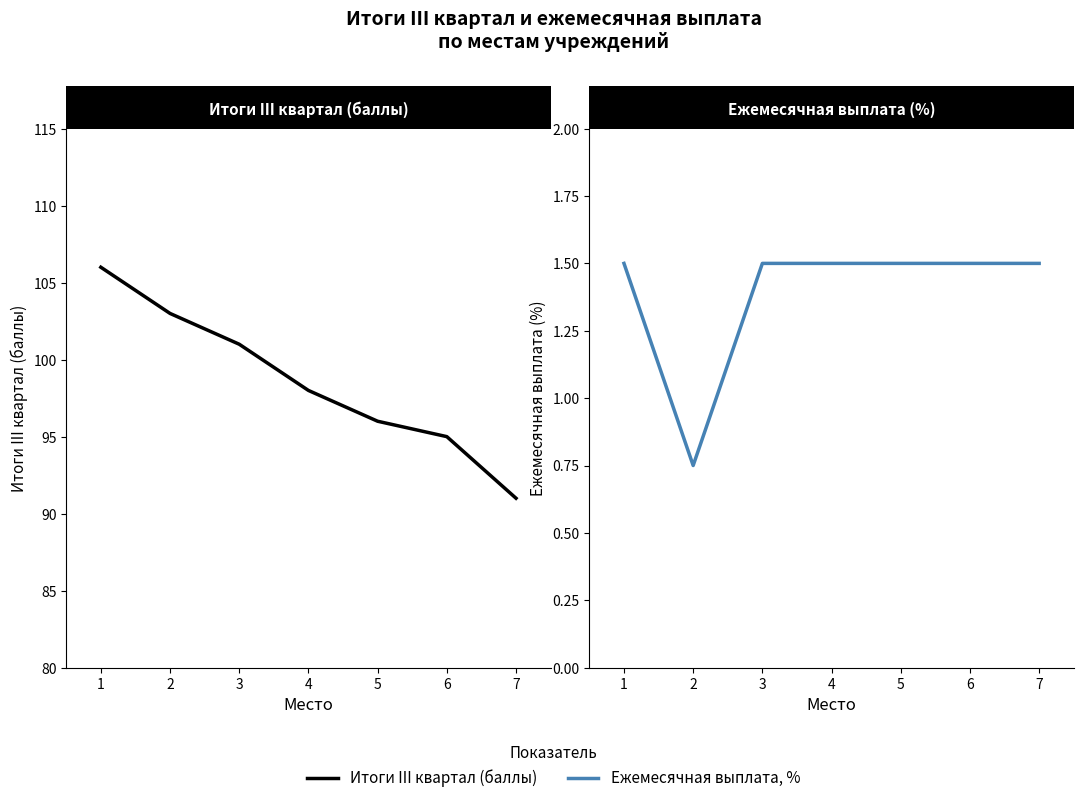

Rank the series by their maximum value, from highest to lowest.

Итоги III квартал (баллы), Ежемесячная выплата, %